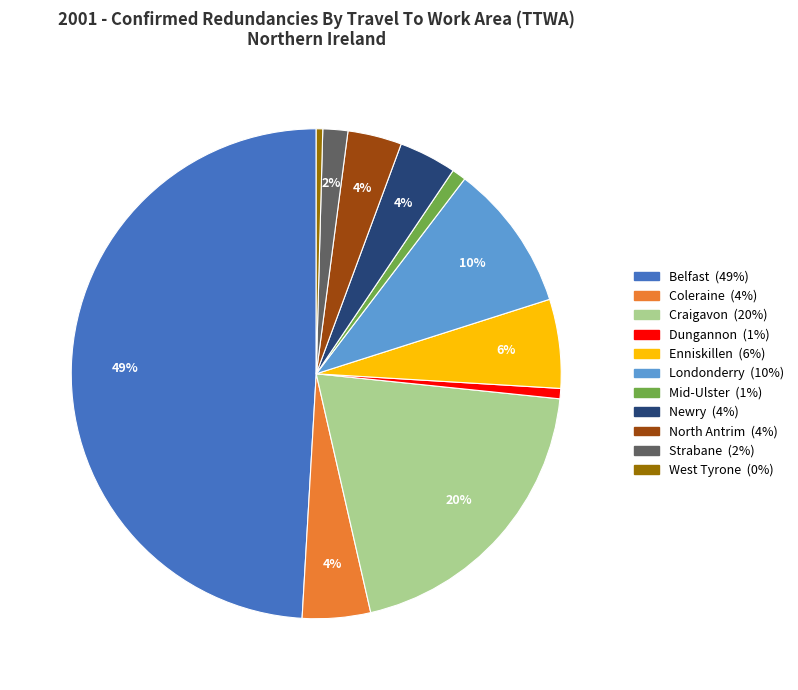

To the nearest percent, what percentage of the pie is Enniskillen?

6%